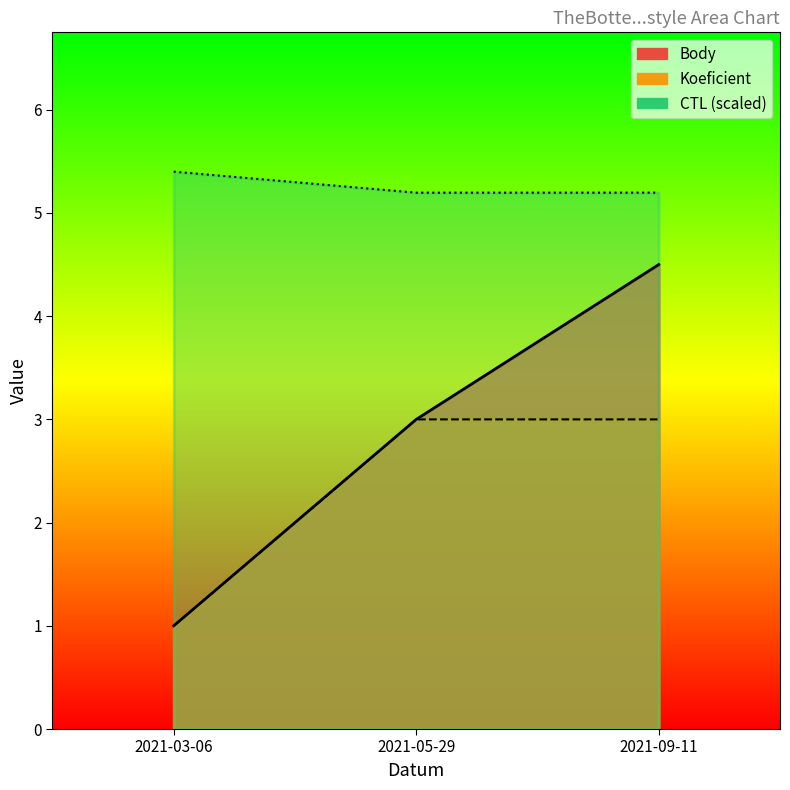

What is the greatest value displayed?

5.4